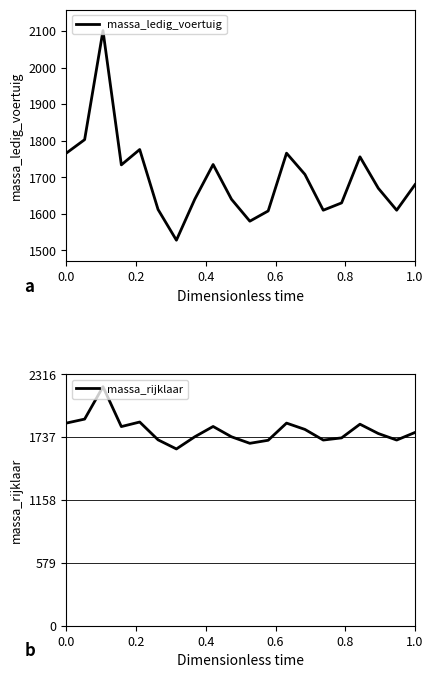

What is the maximum value shown in the chart?

2201